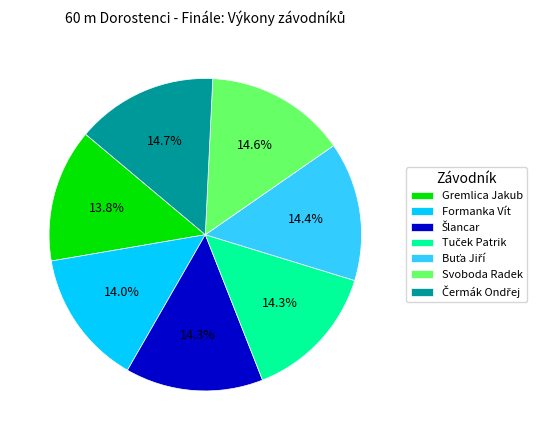

To the nearest percent, what portion does Svoboda Radek represent?

15%